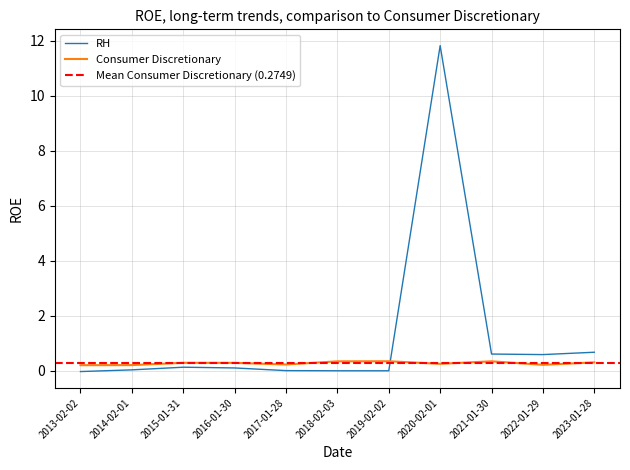

The Consumer Discretionary series shows 0.1 at 2019-02-02. True or false?

False